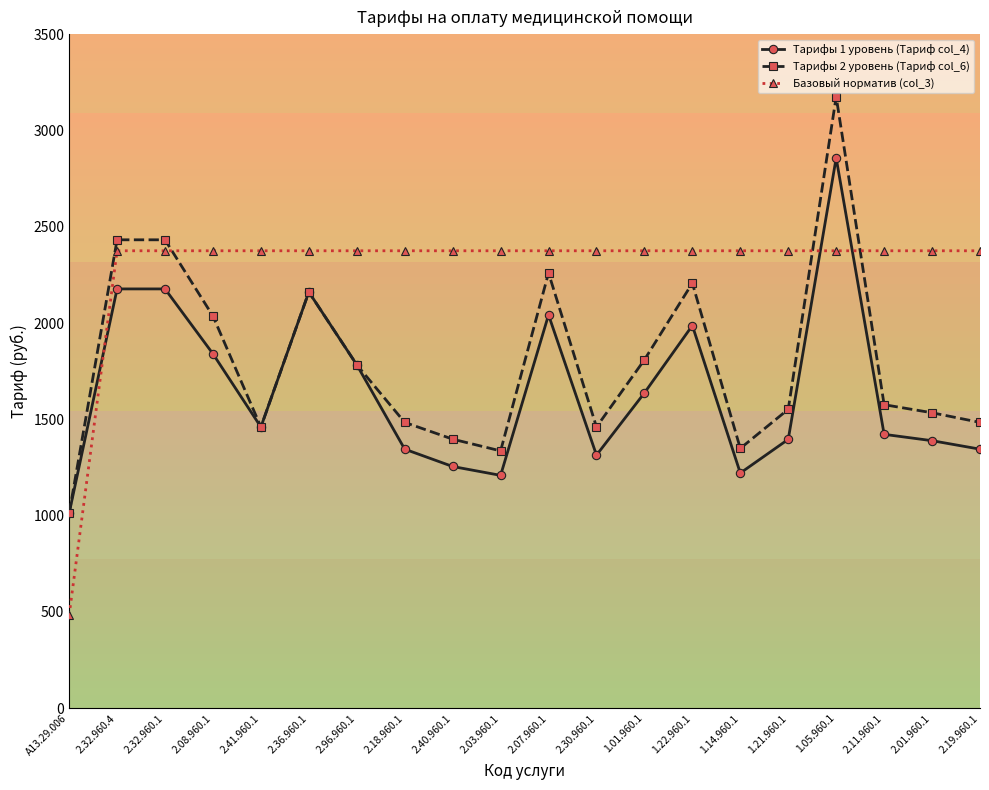

What is the average value of the Тарифы 2 уровень (Тариф col_6) series?

1797.0